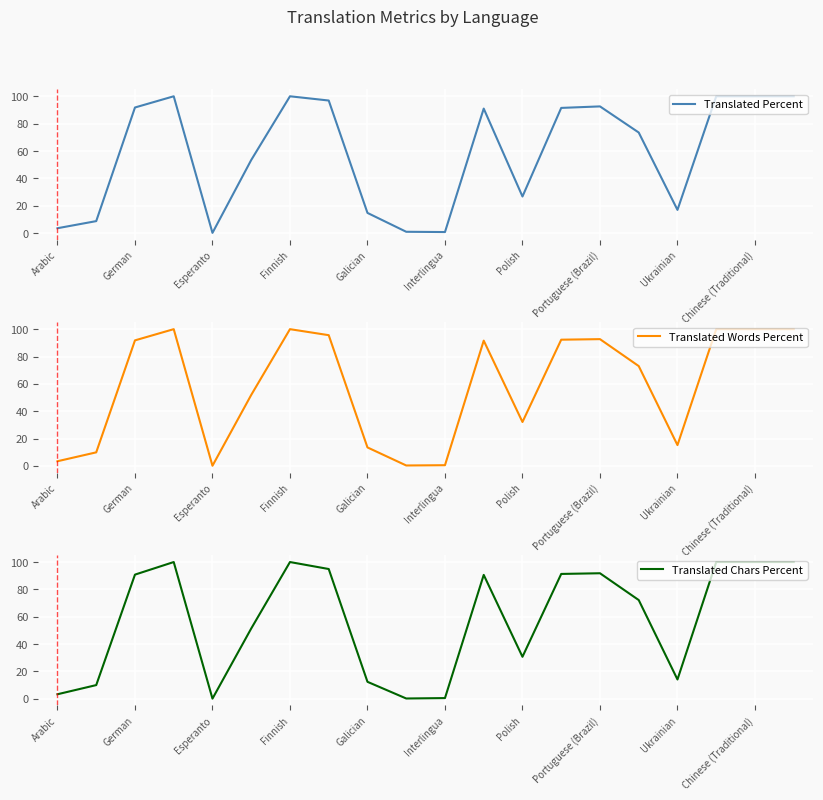

What is the highest value of the Translated Percent series?

100.0